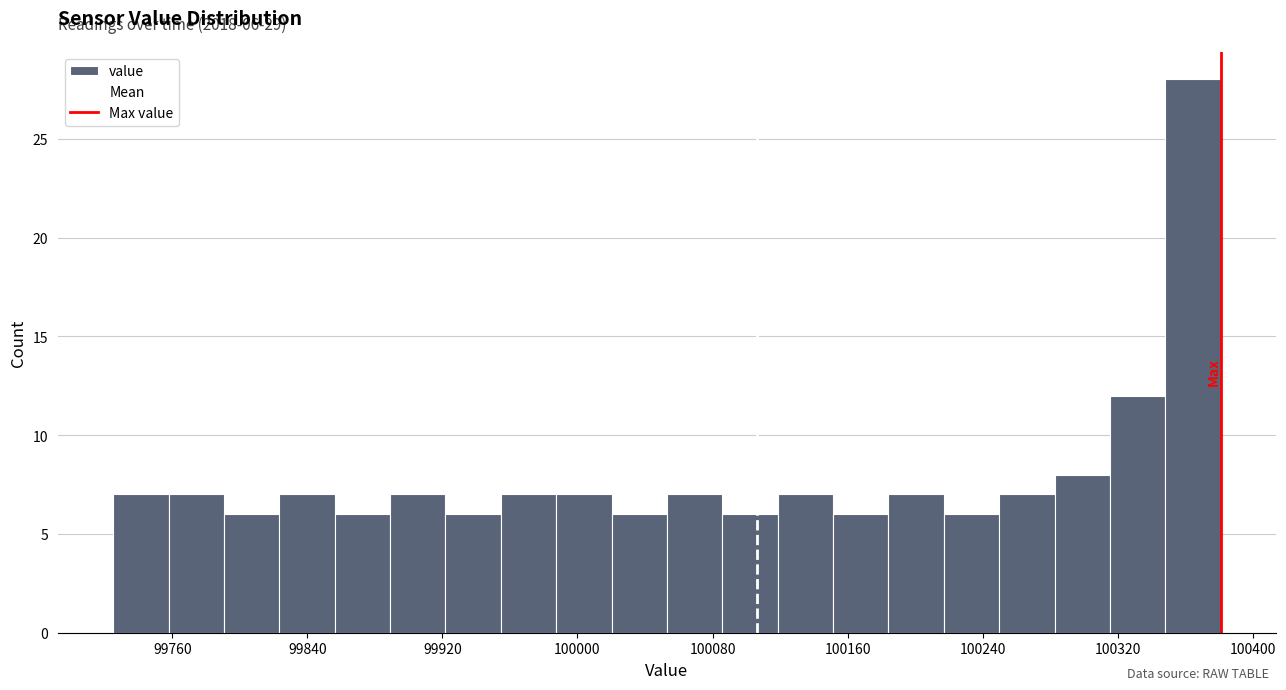

Around what value on the x-axis is the tallest bar? Give the approximate position of its centre, as read against the axis.

100360